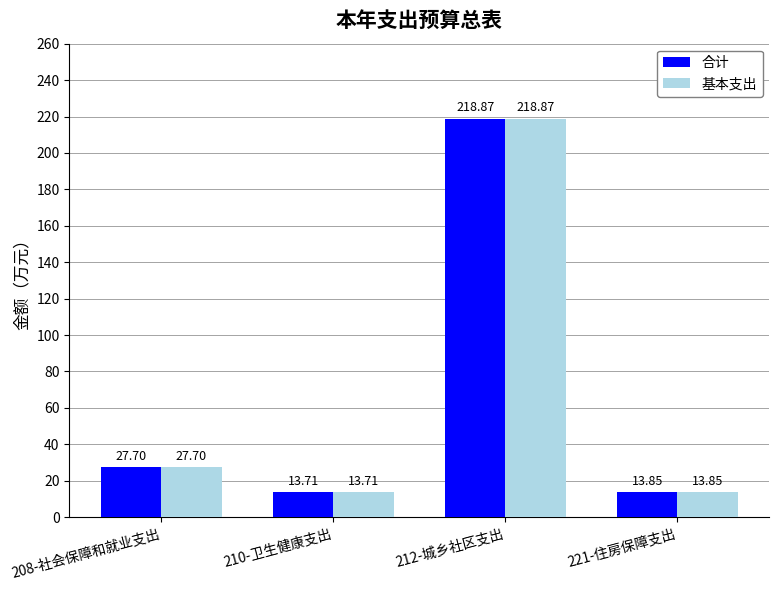

List the labels in order of 基本支出 value, largest first.

212-城乡社区支出, 208-社会保障和就业支出, 221-住房保障支出, 210-卫生健康支出